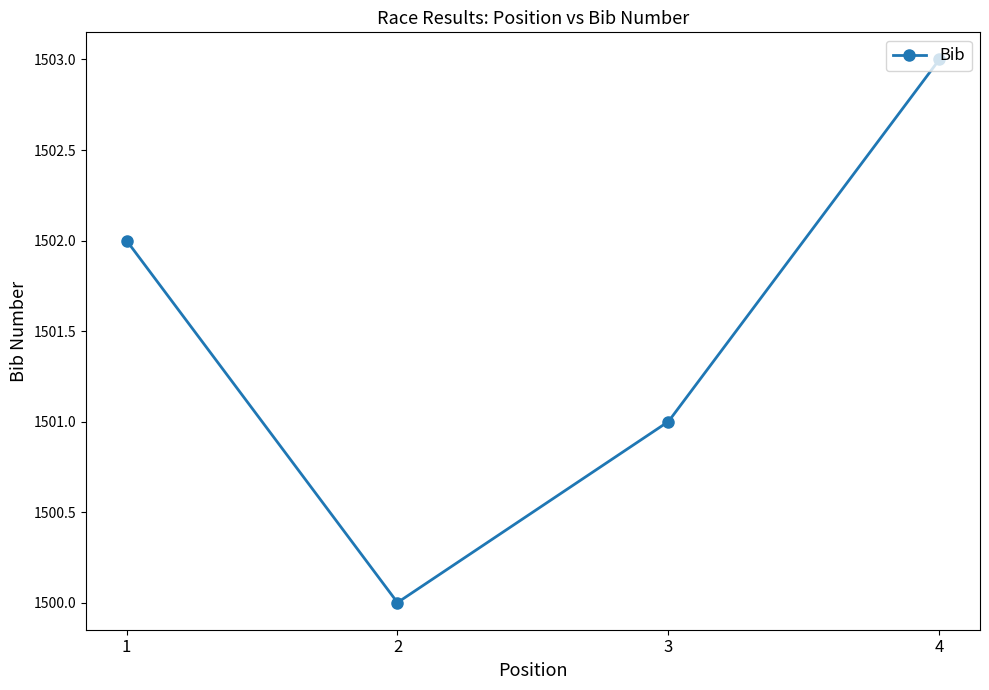

Reading left to right, extract all data points from this chart.

1502	1500	1501	1503